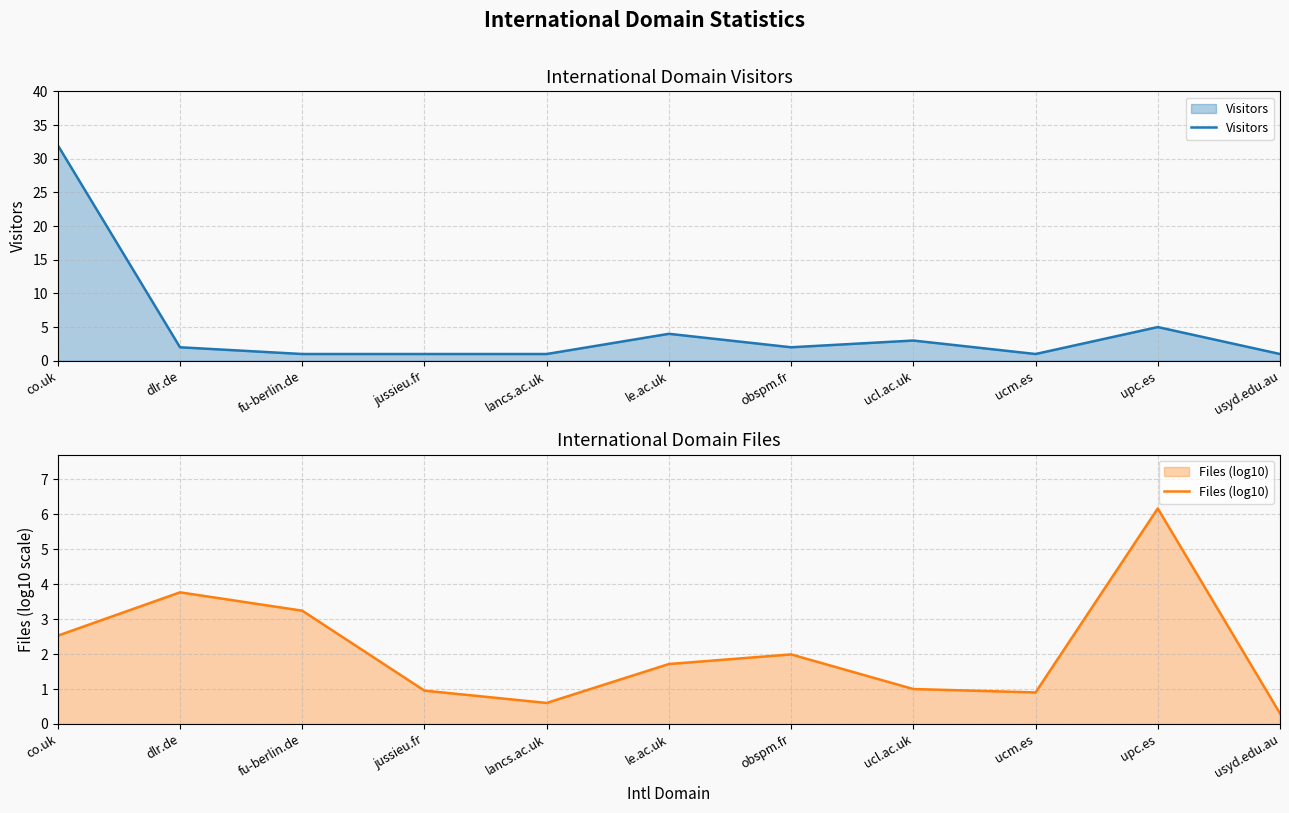

At which category is the sum across all series the highest?

co.uk